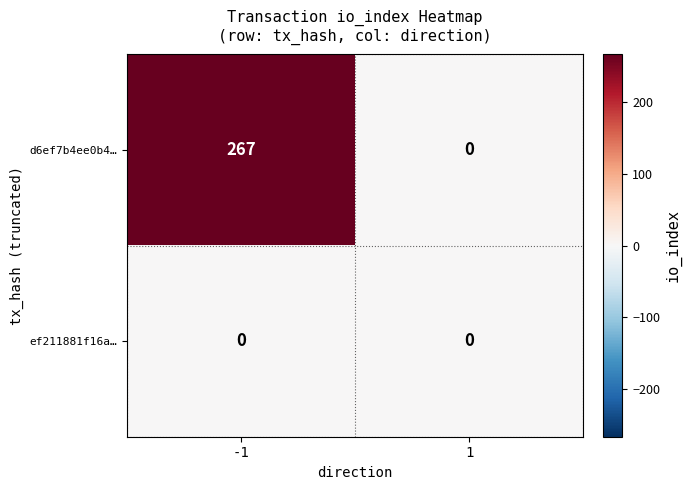

Which series has the largest range (max minus min)?

d6ef7b4ee0b4…